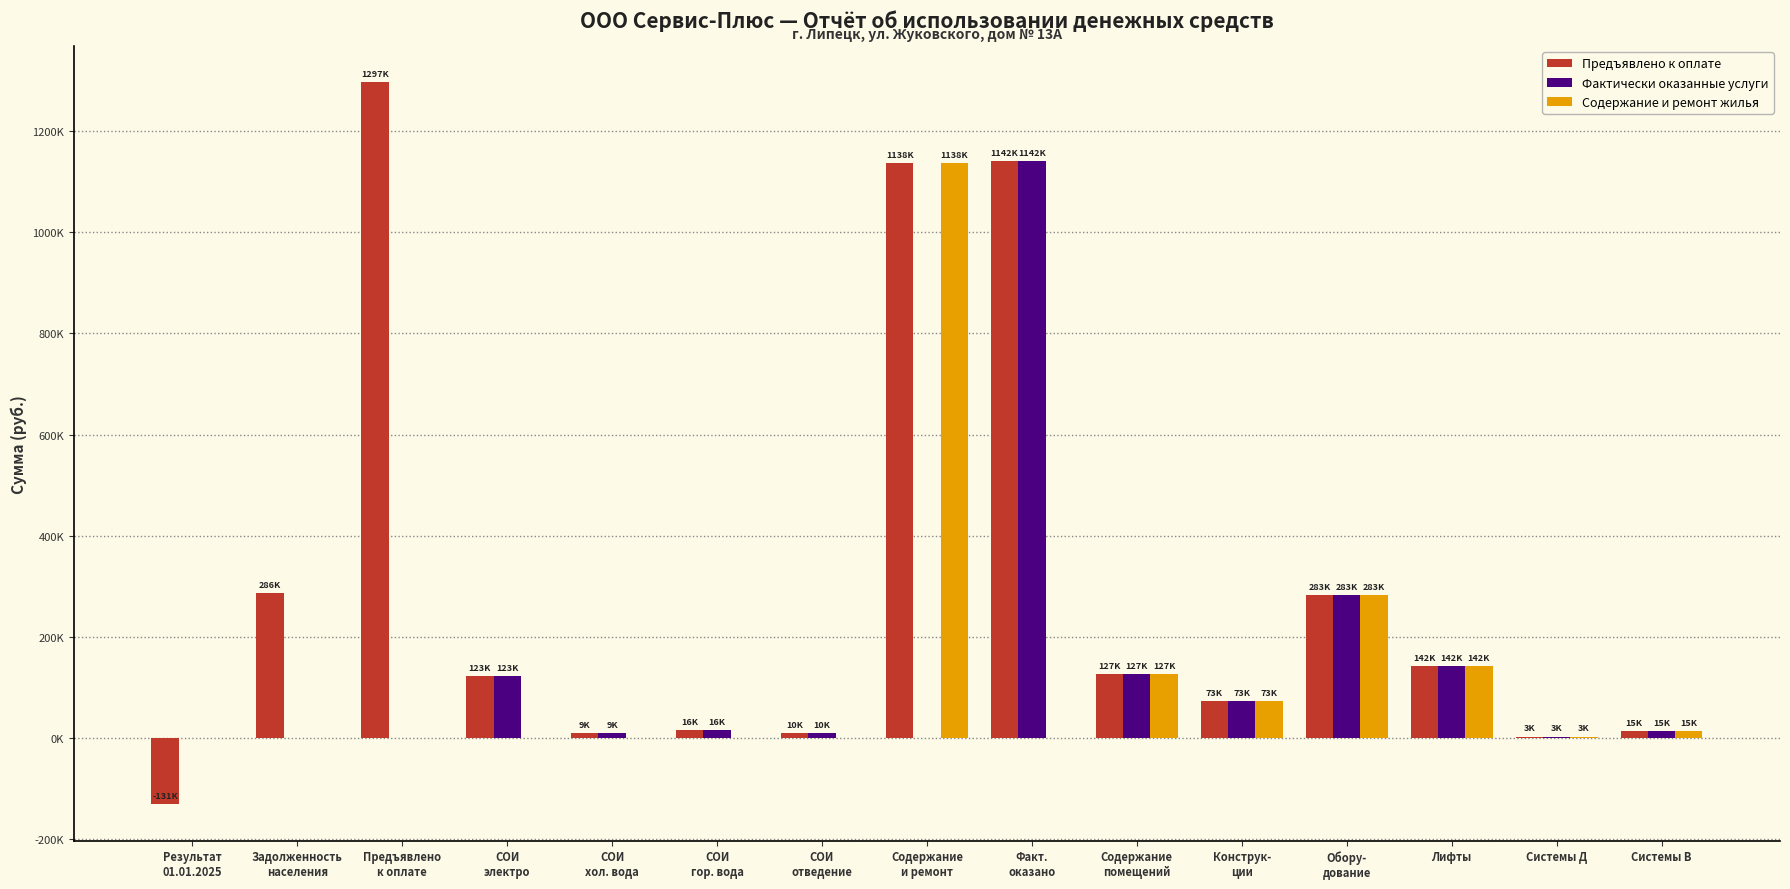

True or false: Содержание и ремонт жилья has a value of 1137615.4 at Содержание
и ремонт.

True